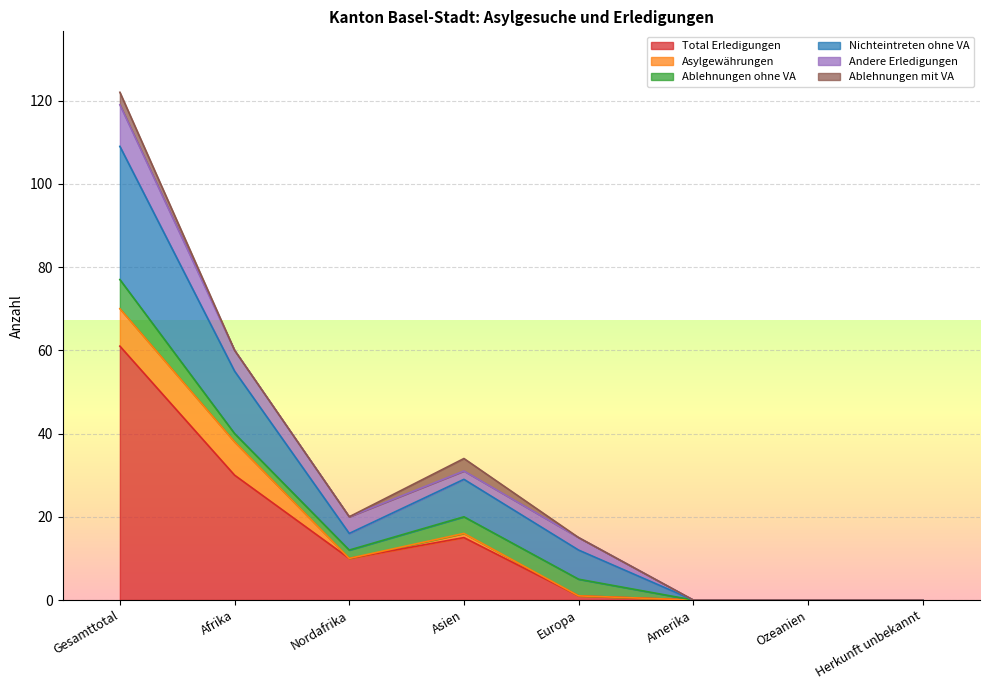

Reading left to right, transcribe all the data shown in this chart.

Total Erledigungen: Gesamttotal=61	Afrika=30	Nordafrika=10	Asien=15	Europa=1	Amerika=0	Ozeanien=0	Herkunft unbekannt=0
Asylgewährungen: Gesamttotal=9	Afrika=8	Nordafrika=0	Asien=1	Europa=0	Amerika=0	Ozeanien=0	Herkunft unbekannt=0
Ablehnungen ohne VA: Gesamttotal=7	Afrika=2	Nordafrika=2	Asien=4	Europa=4	Amerika=0	Ozeanien=0	Herkunft unbekannt=0
Nichteintreten ohne VA: Gesamttotal=32	Afrika=15	Nordafrika=4	Asien=9	Europa=7	Amerika=0	Ozeanien=0	Herkunft unbekannt=0
Andere Erledigungen: Gesamttotal=10	Afrika=5	Nordafrika=4	Asien=2	Europa=3	Amerika=0	Ozeanien=0	Herkunft unbekannt=0
Ablehnungen mit VA: Gesamttotal=3	Afrika=0	Nordafrika=0	Asien=3	Europa=0	Amerika=0	Ozeanien=0	Herkunft unbekannt=0